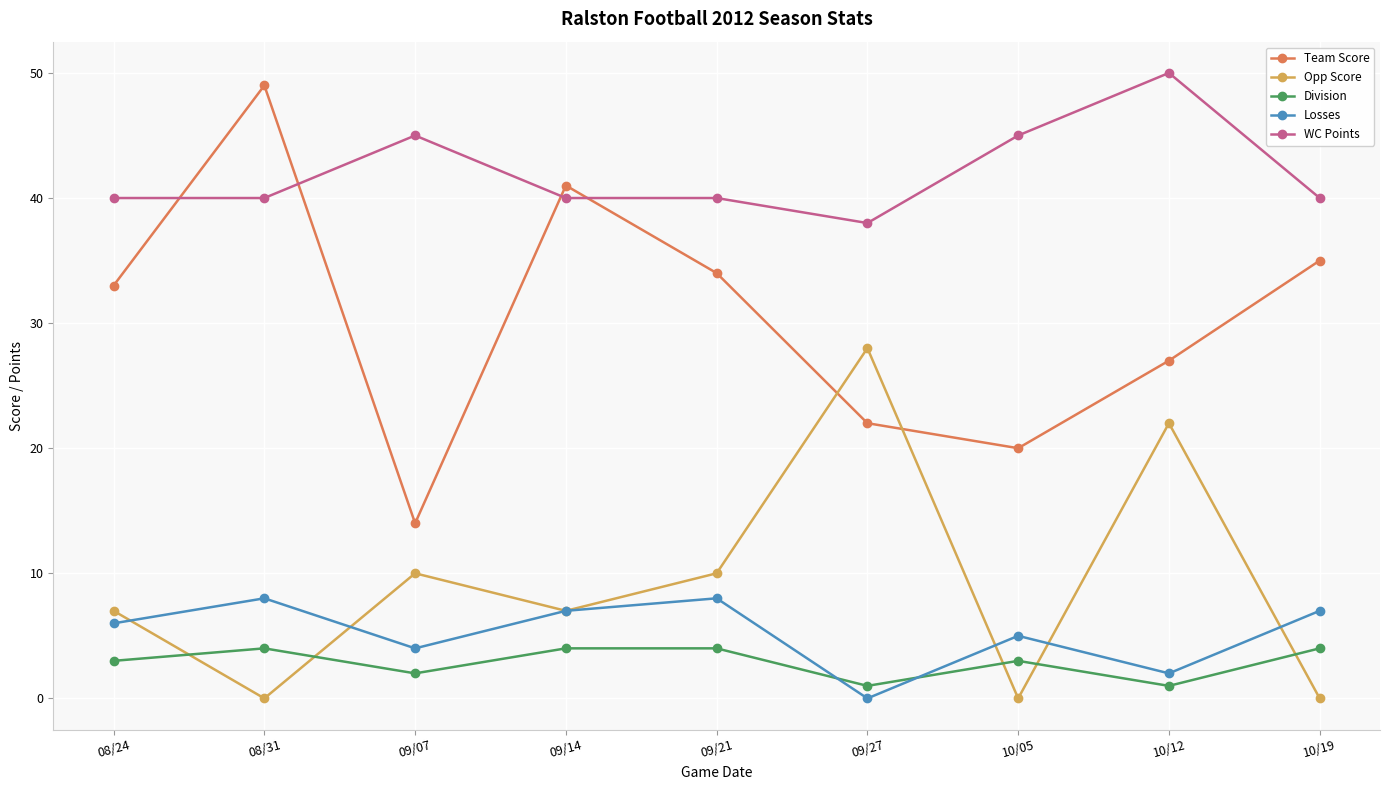

What is the highest value of the Losses series?

8